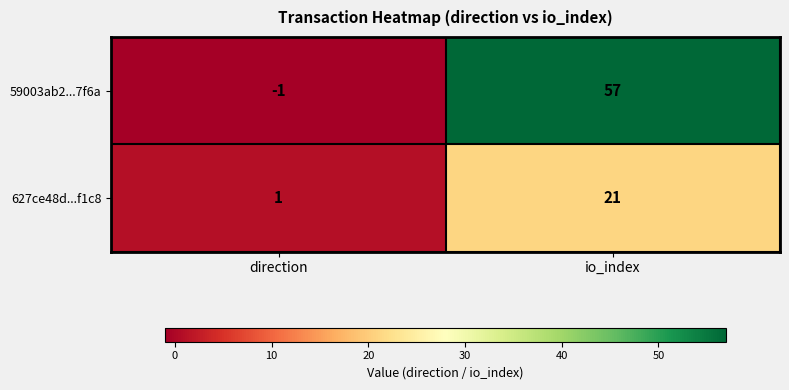

At how many categories does at least one series exceed 11?

1